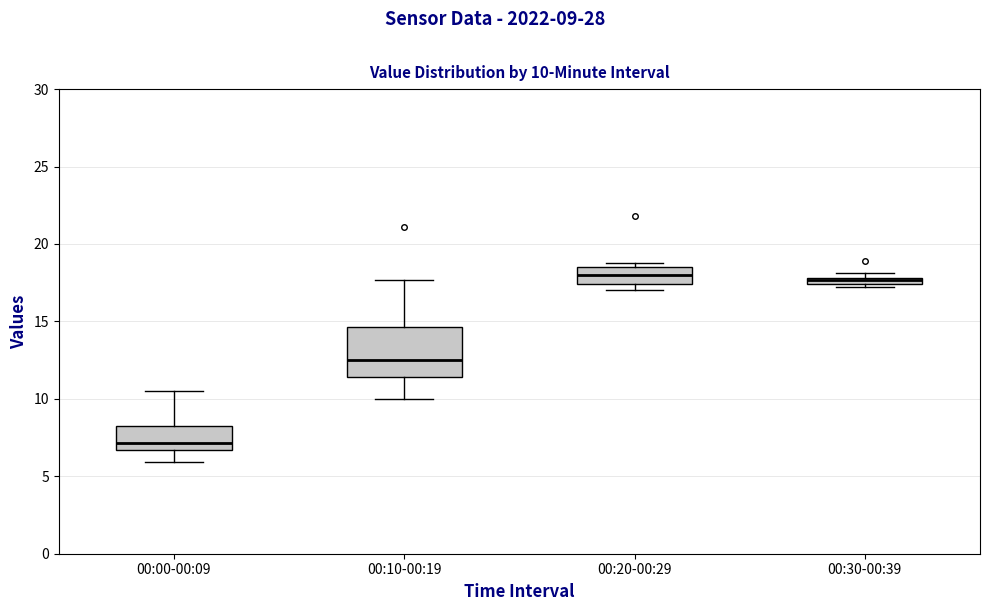

Which box has the lowest median line?

00:00-00:09